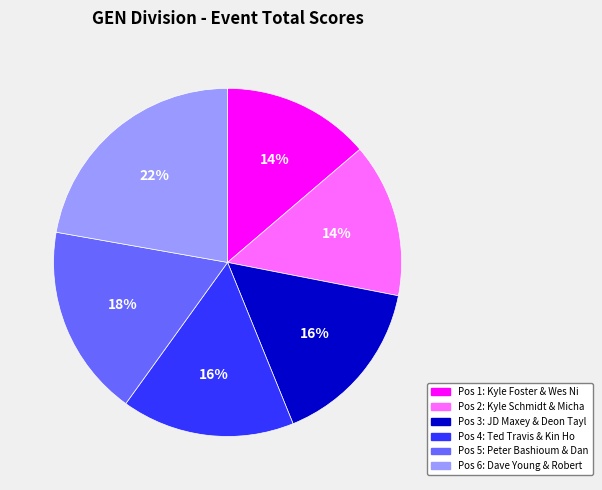

To the nearest percent, what is the difference between the largest and smallest slice percentages?

8%